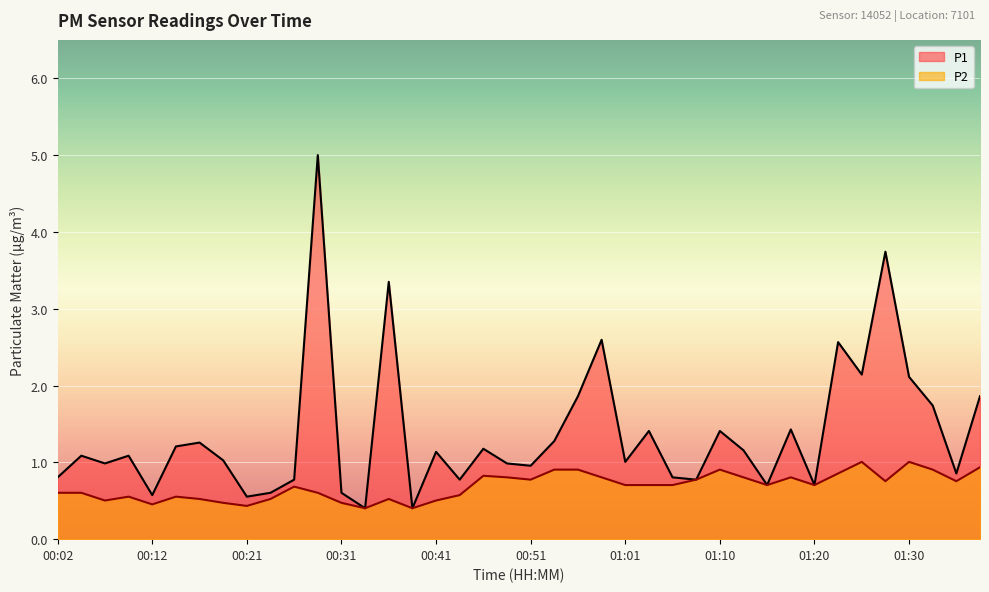

At which label does P1 first exceed 1?

00:04